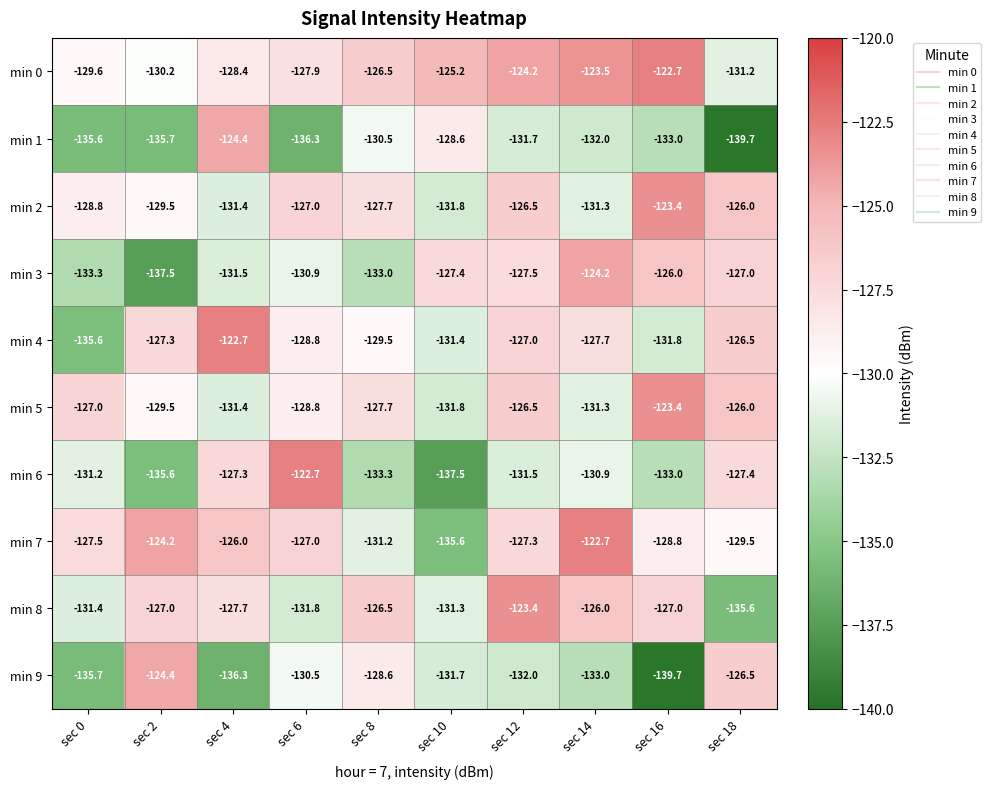

True or false: min 5 has a value of -214.2 at sec 6.

False